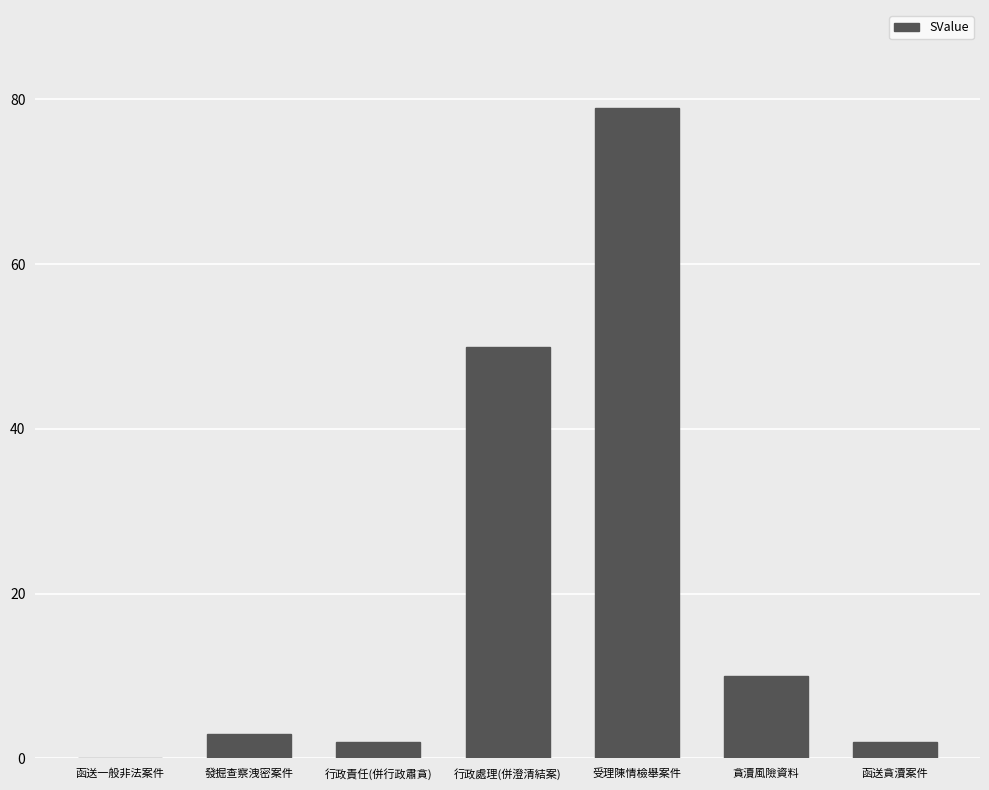

Reading right to left, list all the values displayed in this chart.

函送貪瀆案件=2	貪瀆風險資料=10	受理陳情檢舉案件=79	行政處理(併澄清結案)=50	行政責任(併行政肅貪)=2	發掘查察洩密案件=3	函送一般非法案件=0